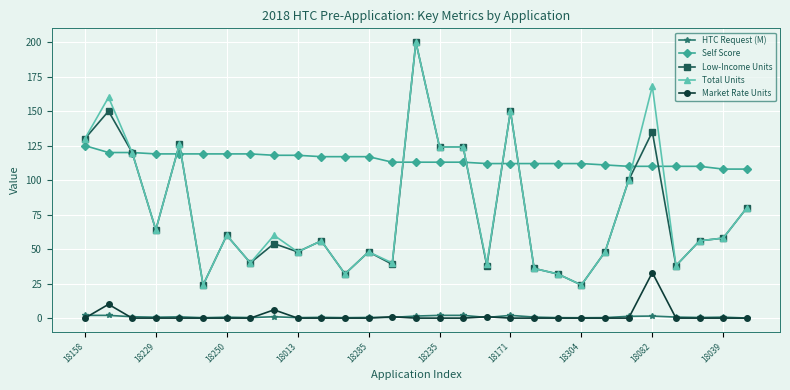

True or false: HTC Request (M) and Self Score intersect in this chart.

False